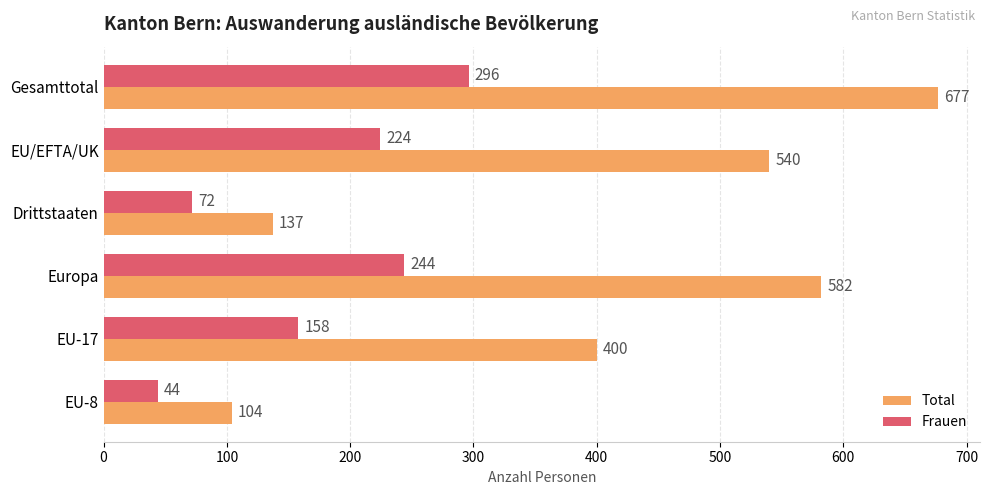

Rank the categories by Total value from lowest to highest.

EU-8, Drittstaaten, EU-17, EU/EFTA/UK, Europa, Gesamttotal